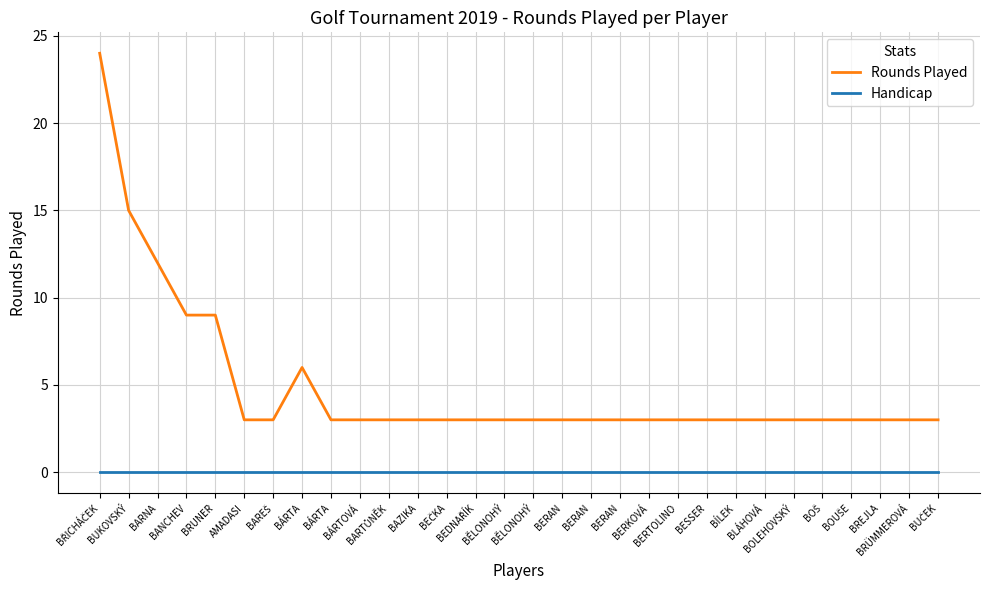

True or false: Handicap has a value of 0 at BOLEHOVSKÝ.

True